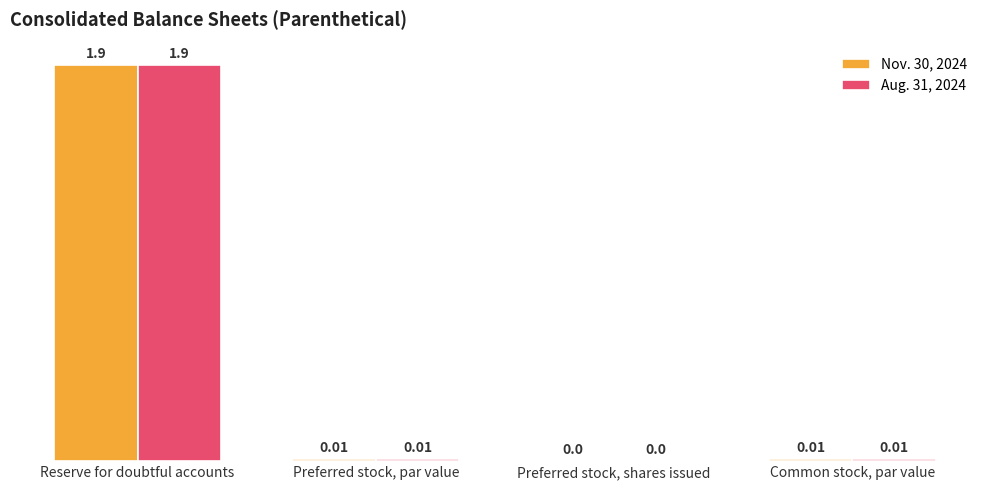

The Aug. 31, 2024 series shows 0.0 at Common stock, par value. True or false?

True